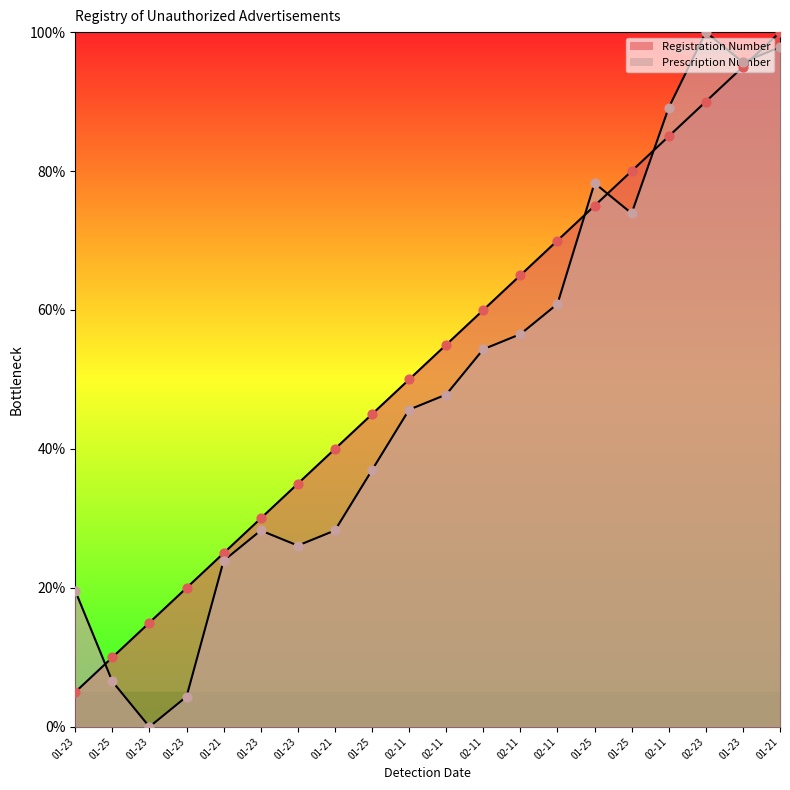

Which series reaches the minimum Y coordinate?

Prescription Number